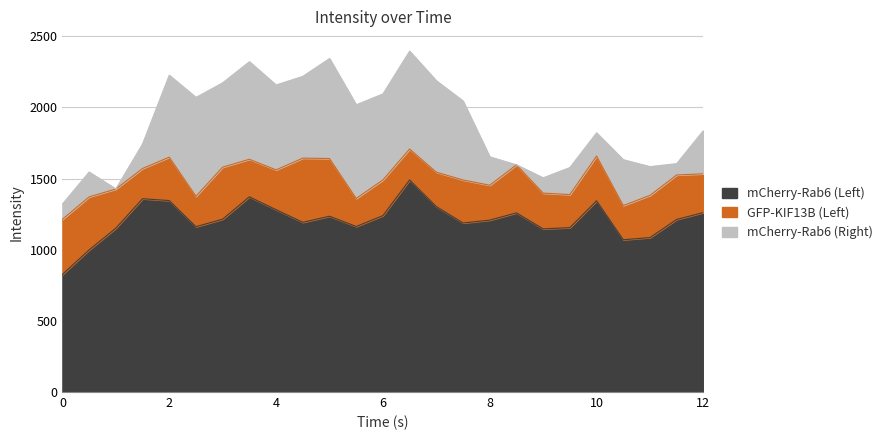

At which label does mCherry-Rab6 (Right) reach its peak?

5.0